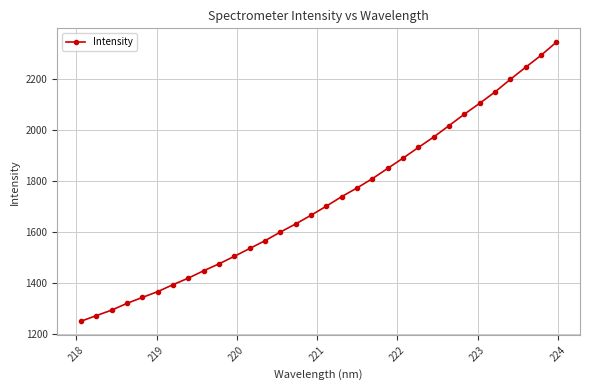

What is the greatest value displayed?

2344.4